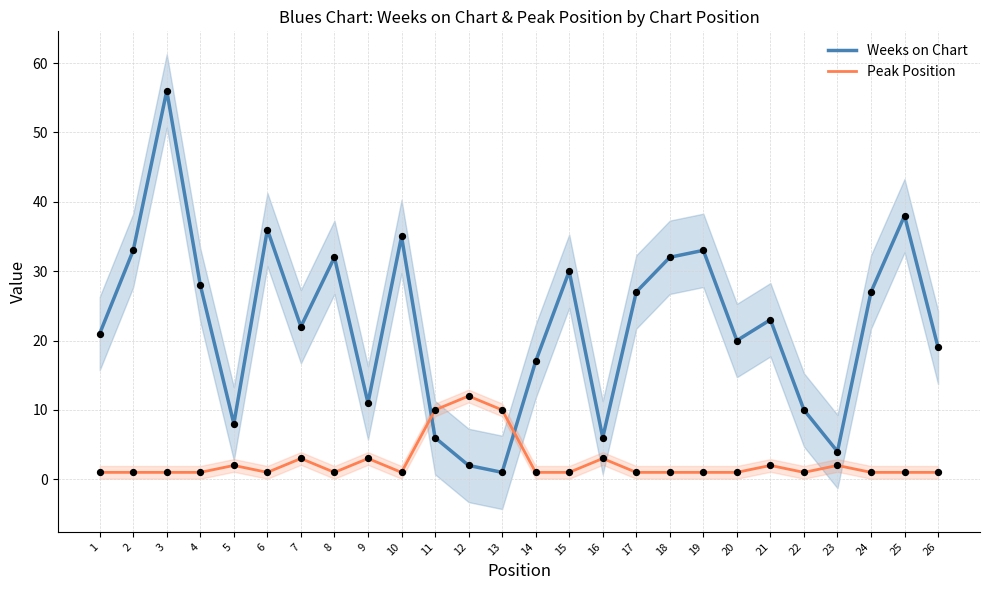

Which series reaches the minimum Y coordinate?

Weeks on Chart